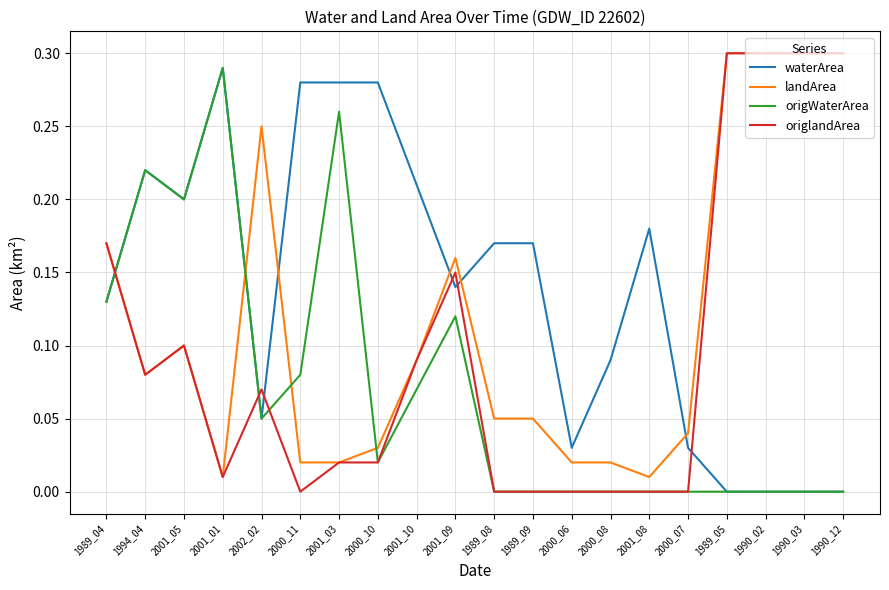

Between 2002_02 and 1989_09, which series saw the biggest shift?

landArea